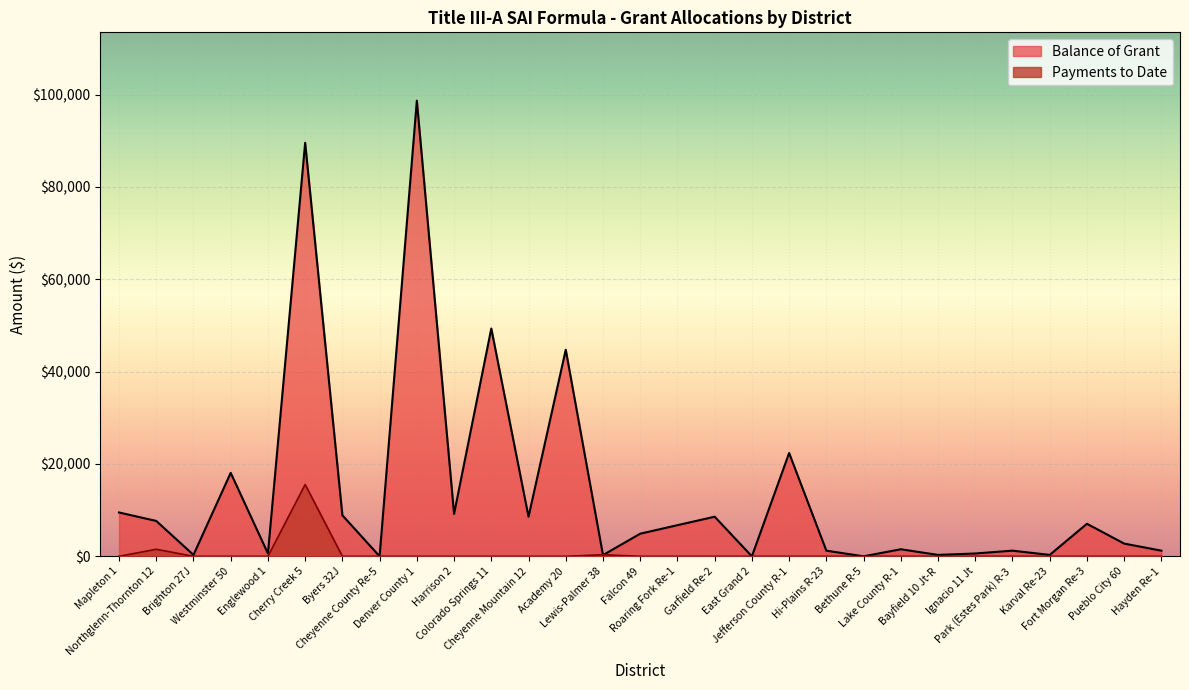

What is the difference between the maximum and minimum values in the Payments to Date series?

15556